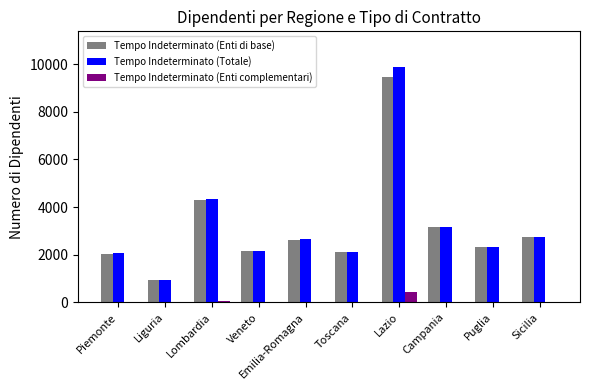

Is it true that Tempo Indeterminato (Totale) equals 2563 at Lombardia?

False